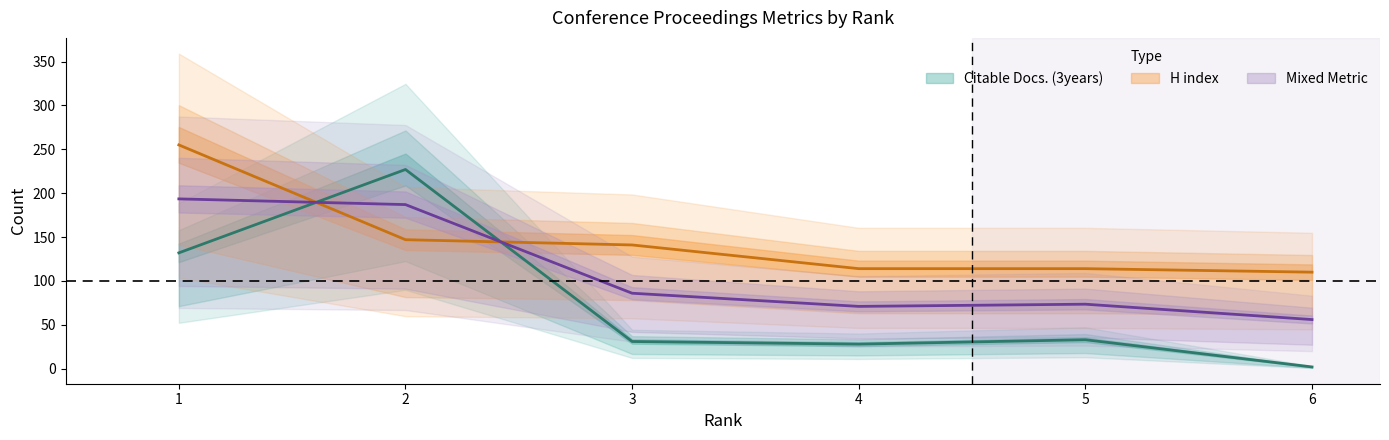

True or false: Citable Docs. (3years) and H index cross at least once.

True